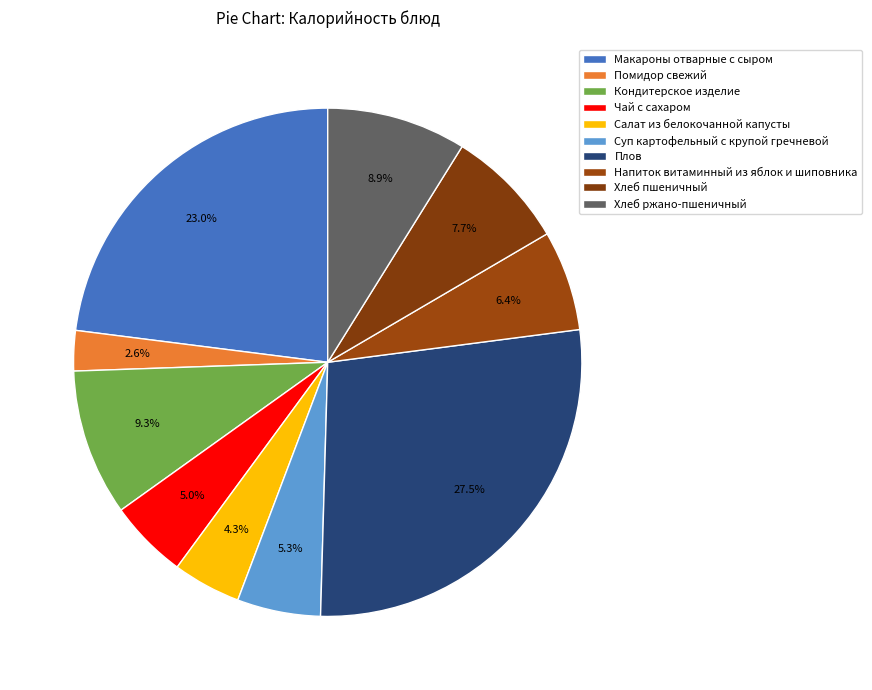

Count the number of slices in the pie.

10